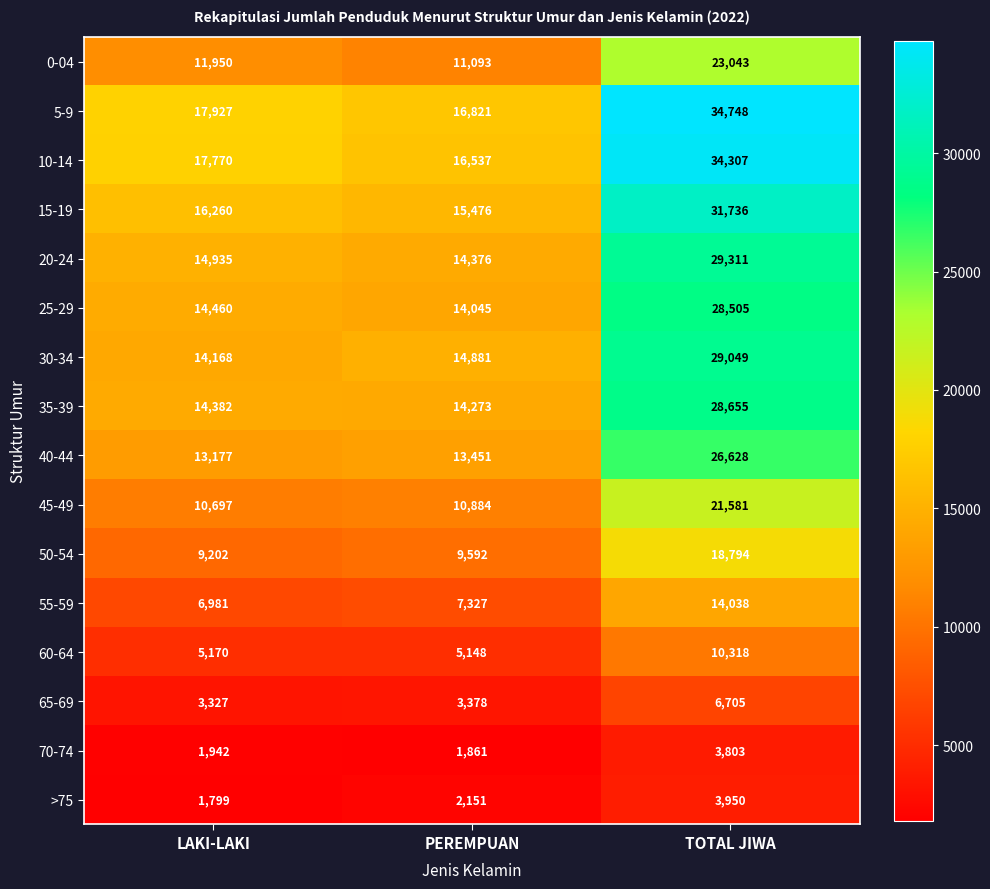

What is the average value of the 10-14 series?

22871